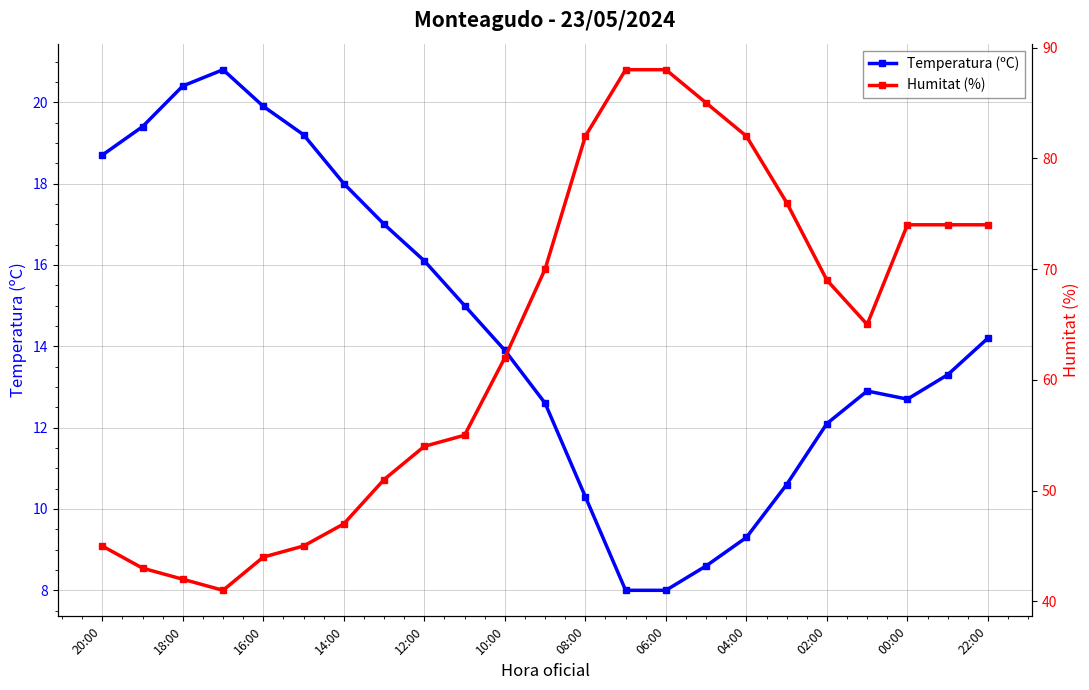

Rank the series by their average value, from lowest to highest.

Temperatura (ºC), Humitat (%)